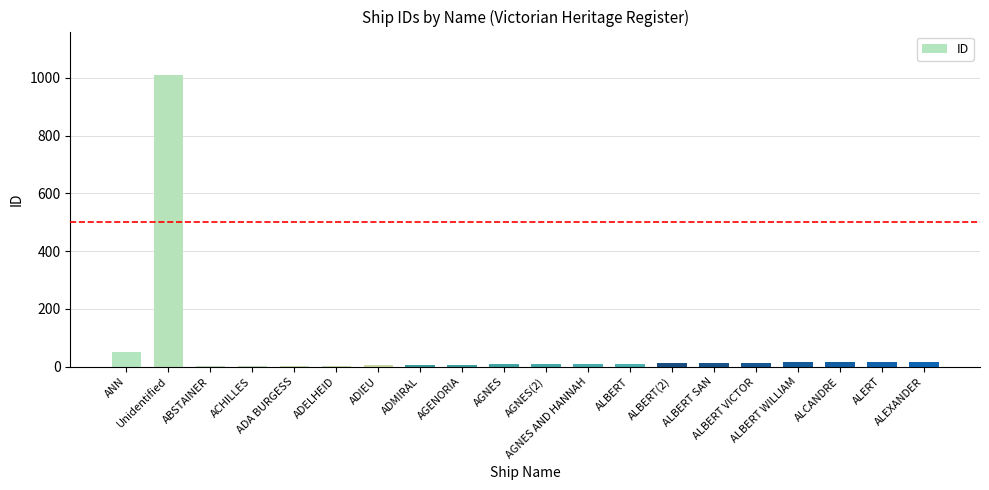

What is the difference between the values at Unidentified and ALBERT WILLIAM?

994